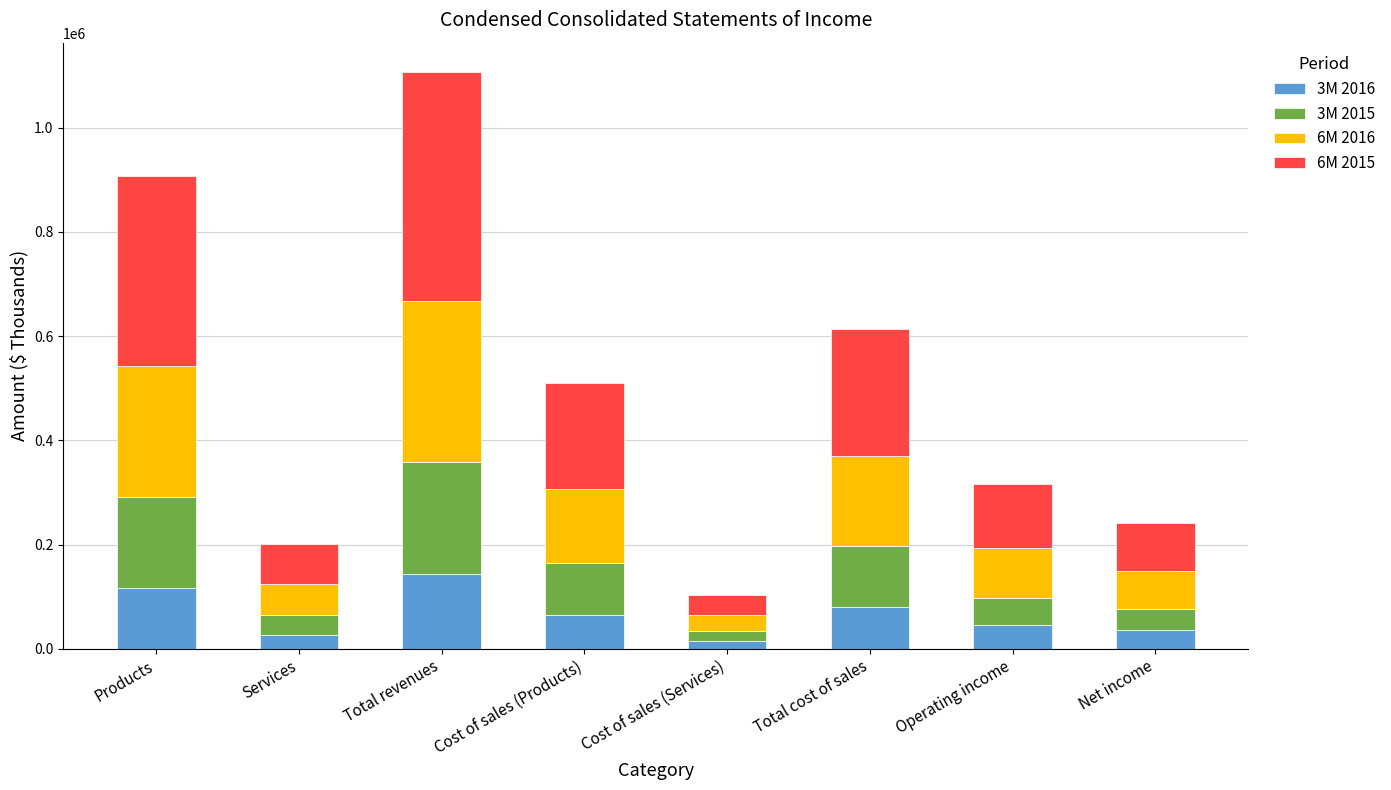

What is the average value of the 3M 2016 series?

65749